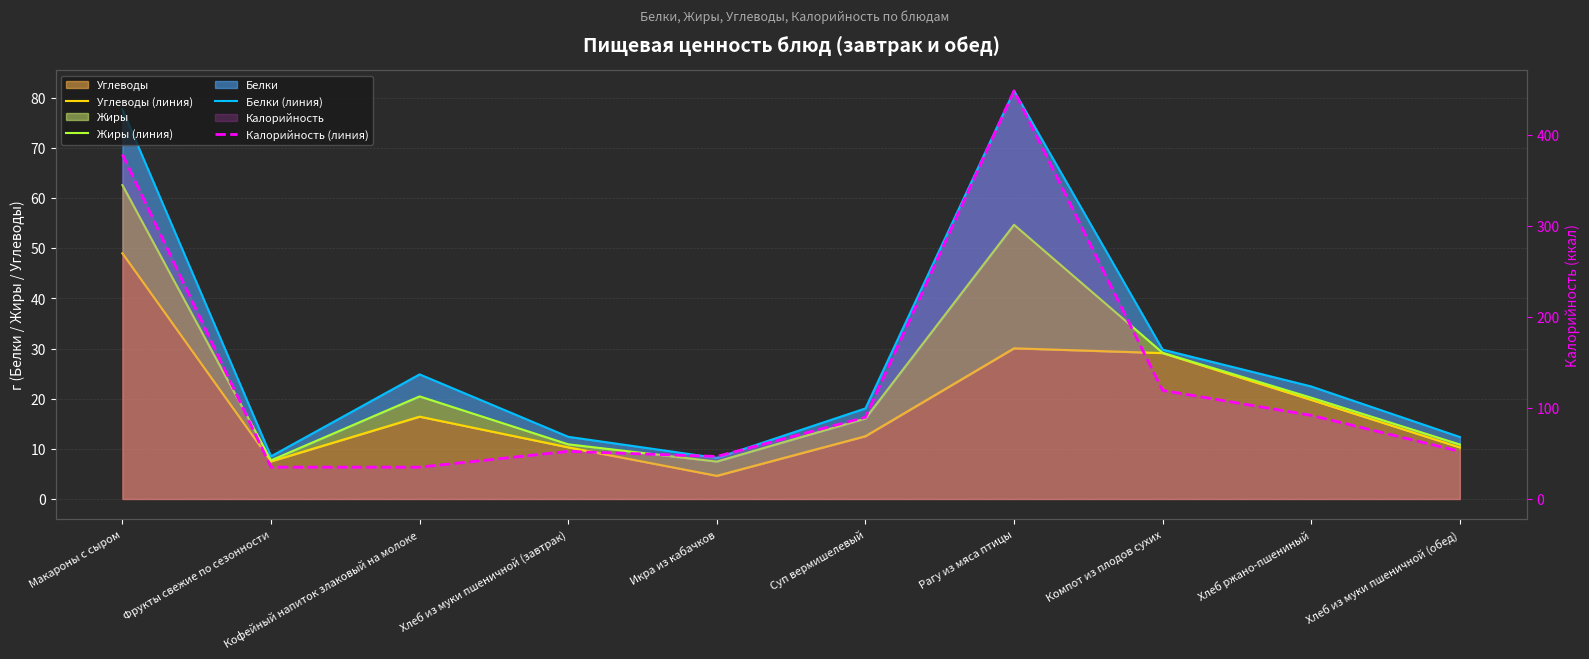

How many data points in Белки (линия) are above 22?

5